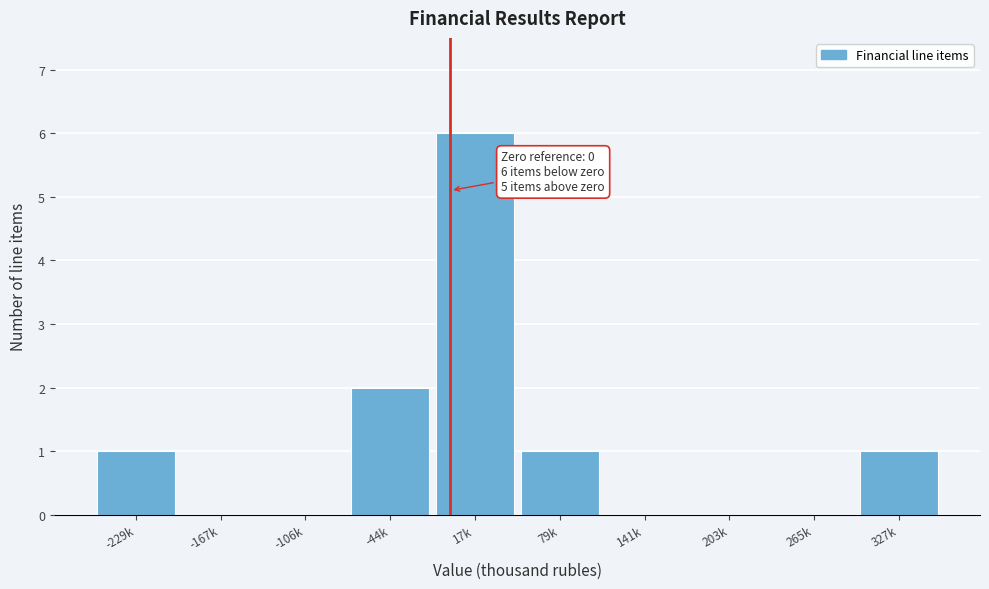

Reading left to right, transcribe all the data shown in this chart.

-229k=1	-167k=0	-106k=0	-44k=2	17k=6	79k=1	141k=0	203k=0	265k=0	327k=1